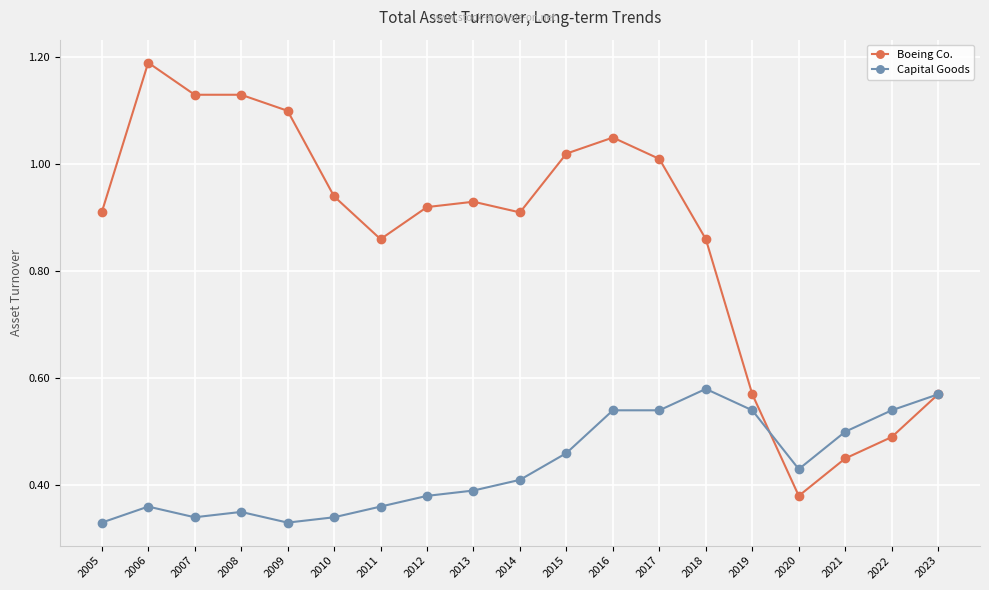

What is the total value across all series at 2020?

0.8